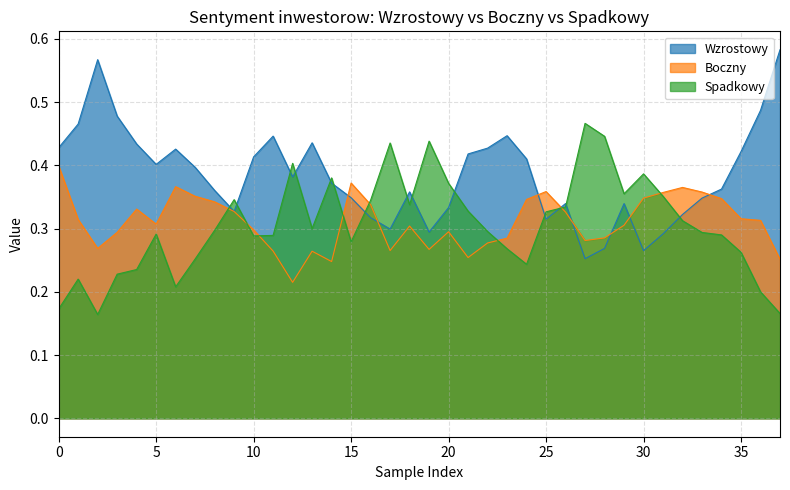

True or false: Boczny has more than 0 interior local peaks.

True